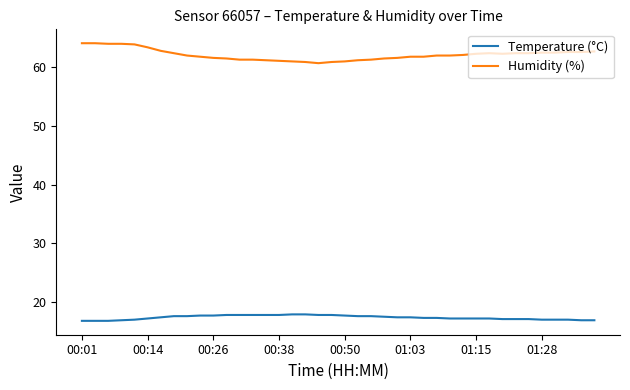

Count the number of data series in this chart.

2